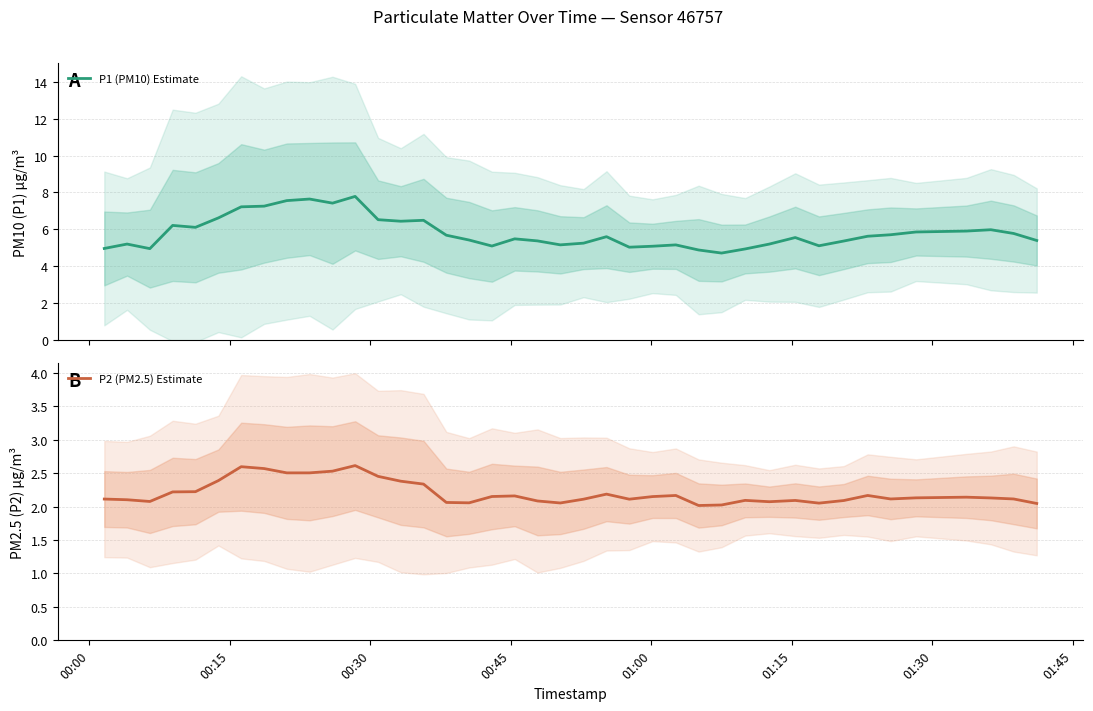

Rank the series by their average value, from highest to lowest.

P1 (PM10) Estimate, P2 (PM2.5) Estimate